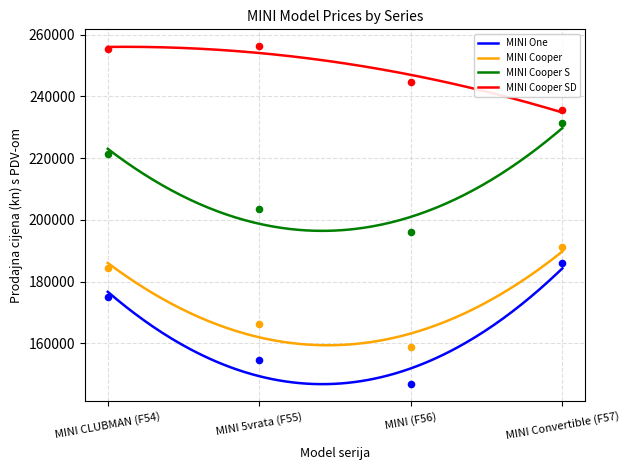

Is the value of MINI Cooper at MINI Convertible (F57) greater than the value of MINI One at MINI Convertible (F57)?

Yes